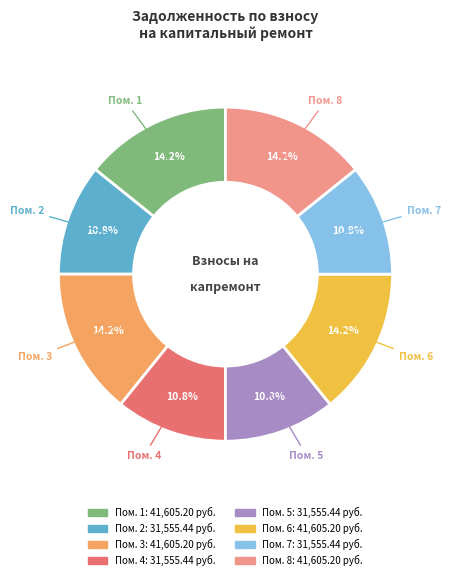

Does any single category account for the majority?

No